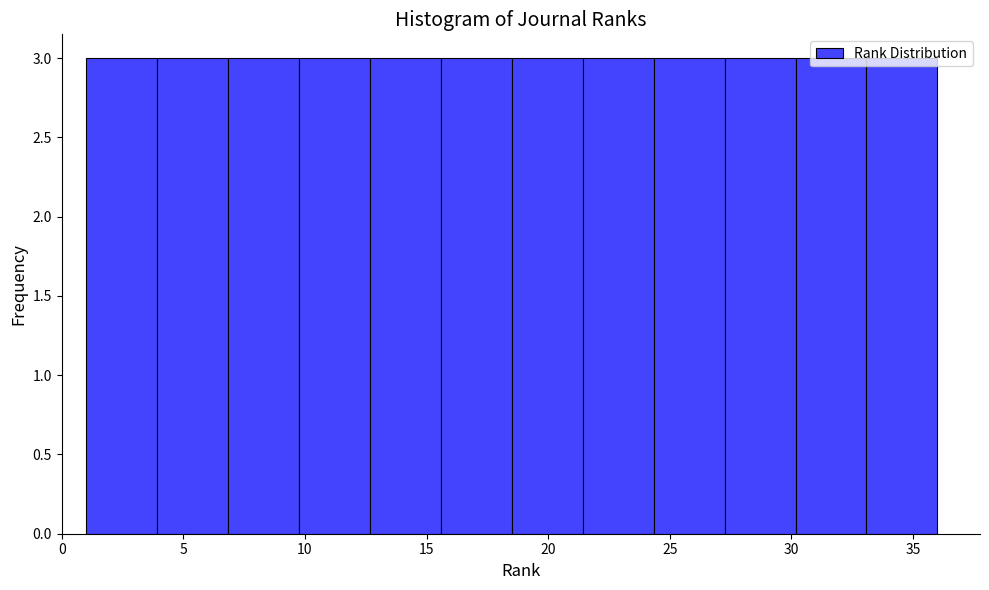

Reading left to right, list every bar in this chart as the range it spans on the x-axis followed by its height. Neither the bar edges nor the heights are printed on the chart, so give them approximately, as read against the axes.

1.0 to 4.0: 3
4.0 to 7.0: 3
7.0 to 10.0: 3
10.0 to 12.5: 3
12.5 to 15.5: 3
15.5 to 18.5: 3
18.5 to 21.5: 3
21.5 to 24.5: 3
24.5 to 27.5: 3
27.5 to 30.0: 3
30.0 to 33.0: 3
33.0 to 36.0: 3